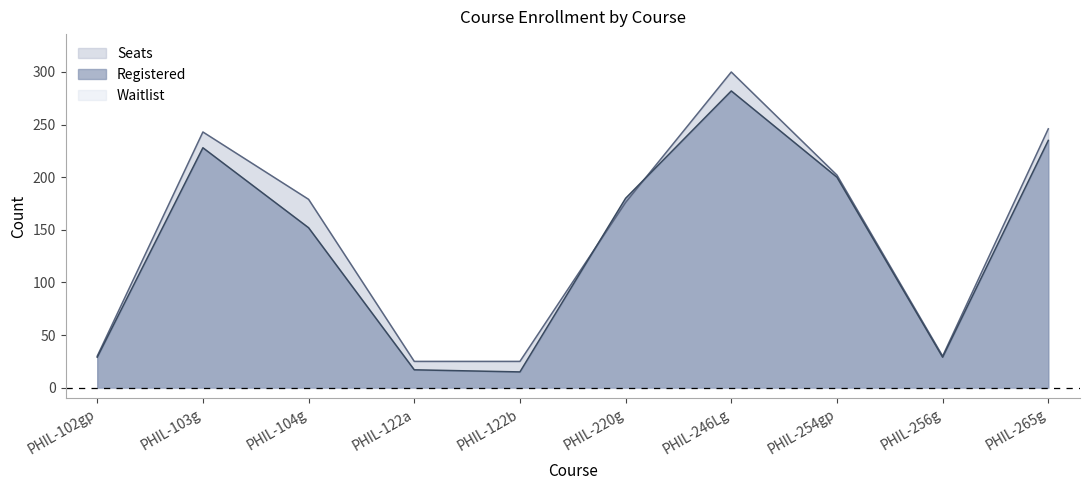

At how many categories does at least one series exceed 205?

3